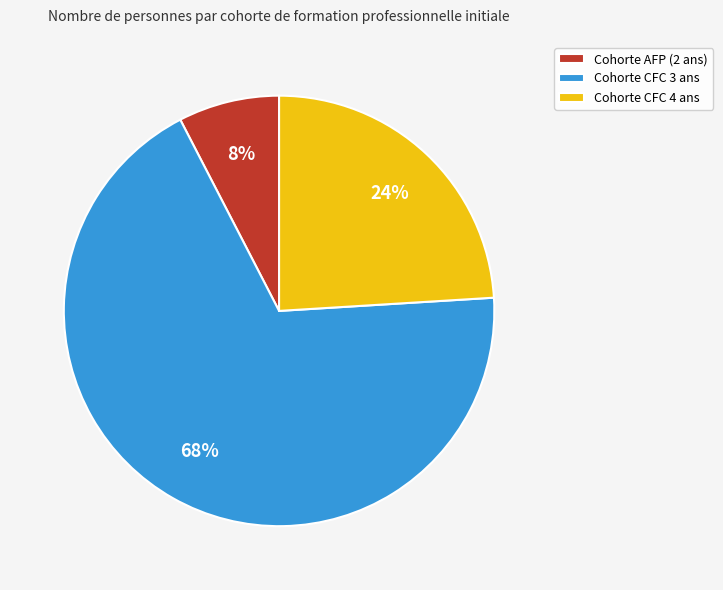

Do Cohorte CFC 3 ans and Cohorte AFP (2 ans) together represent more than half of the pie?

Yes